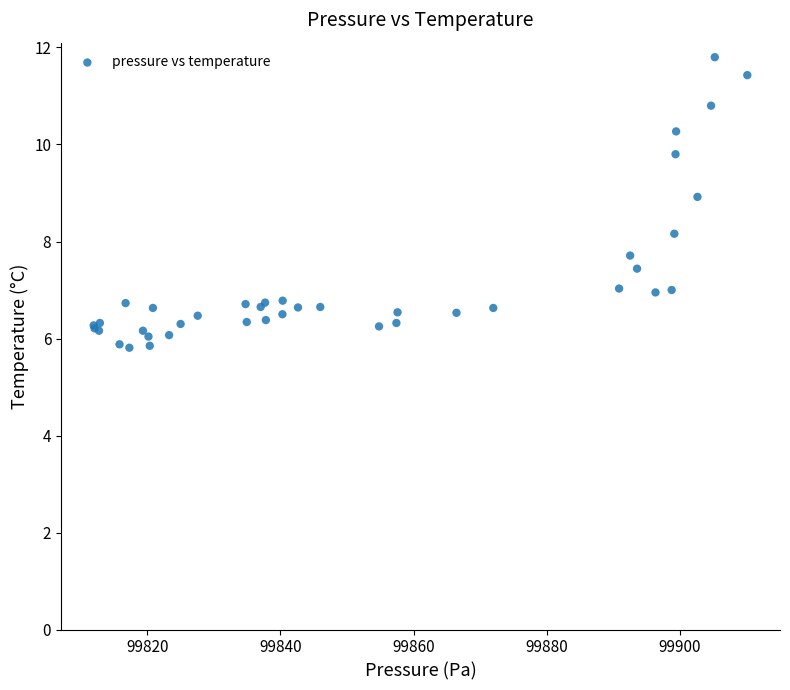

What Y value in the scatter plot is closest to 8?

8.2